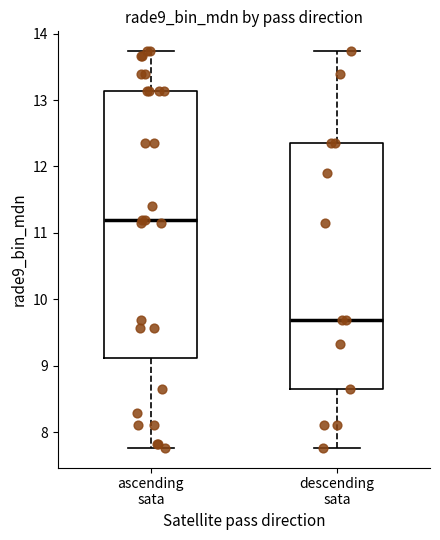

Which box has the lowest median line?

descending sata